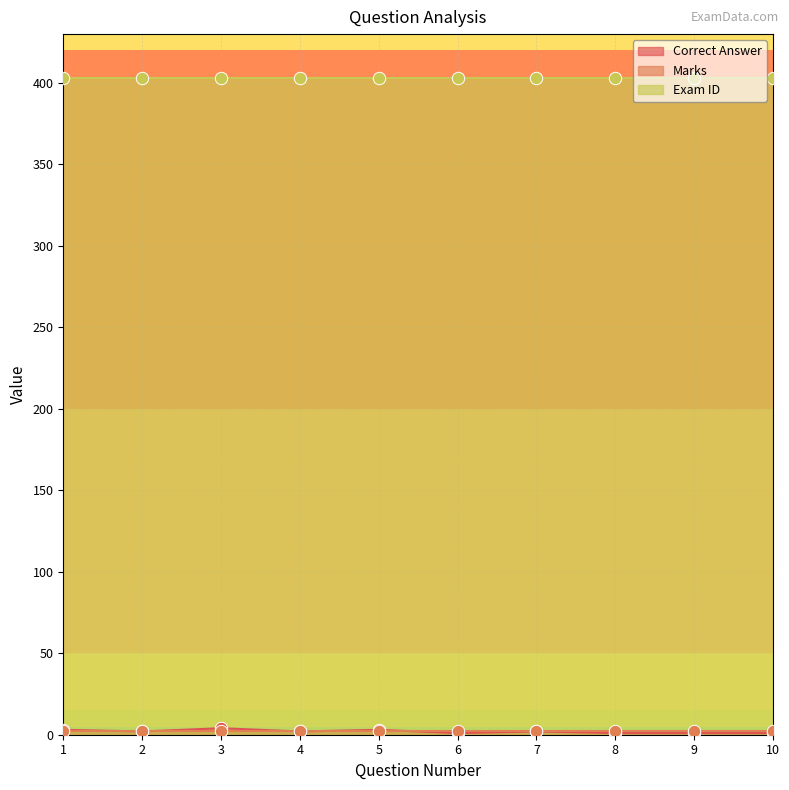

At how many categories does at least one series exceed 222?

10